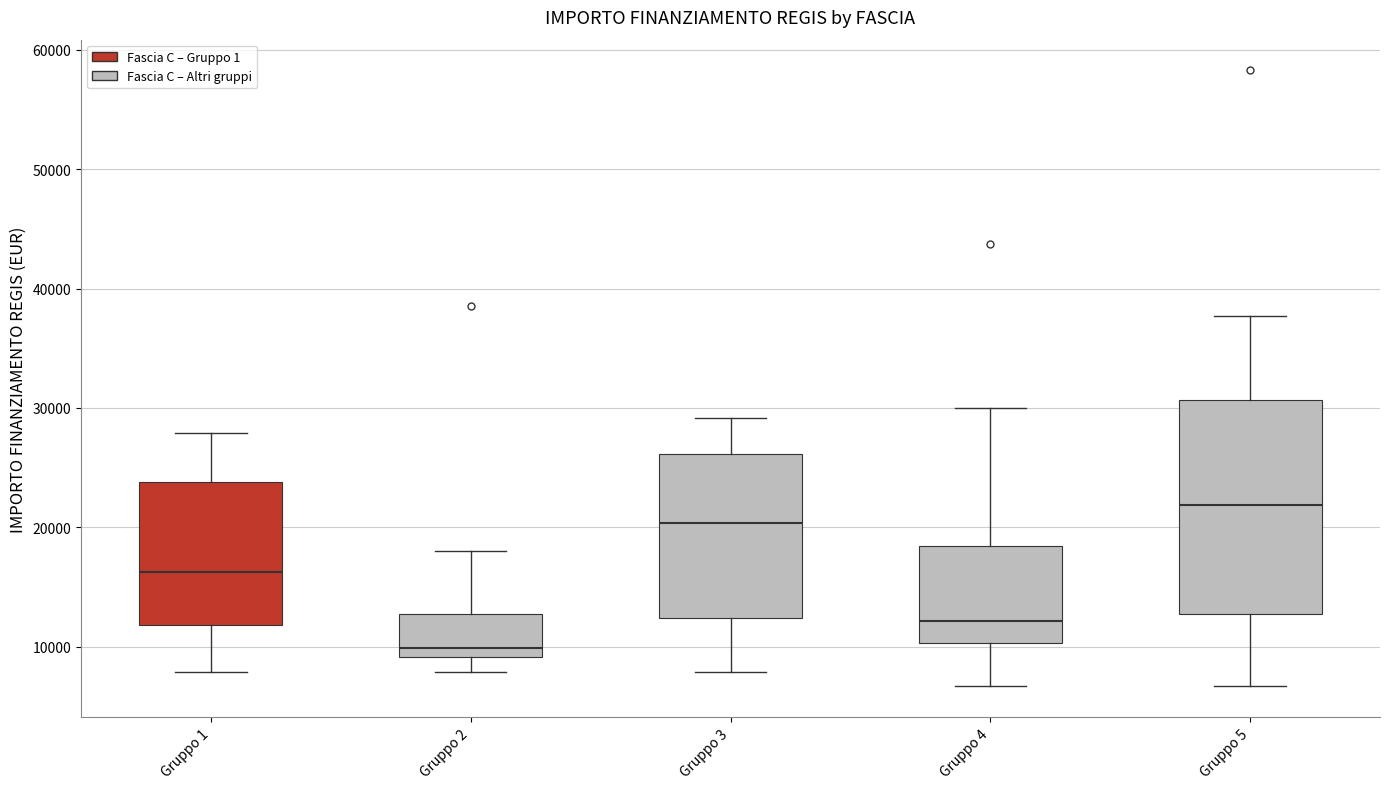

Reading left to right, read every box against the y-axis: the position of its median line, the range the box covers, and the ends of its whiskers. The values are not printed on the chart, so give them approximately, as read against the axis.

Gruppo 1: median 16000, box 12000 to 24000, whiskers 8000 to 28000
Gruppo 2: median 10000, box 9000 to 13000, whiskers 8000 to 18000
Gruppo 3: median 20000, box 12000 to 26000, whiskers 8000 to 29000
Gruppo 4: median 12000, box 10000 to 18000, whiskers 7000 to 30000
Gruppo 5: median 22000, box 13000 to 31000, whiskers 7000 to 38000